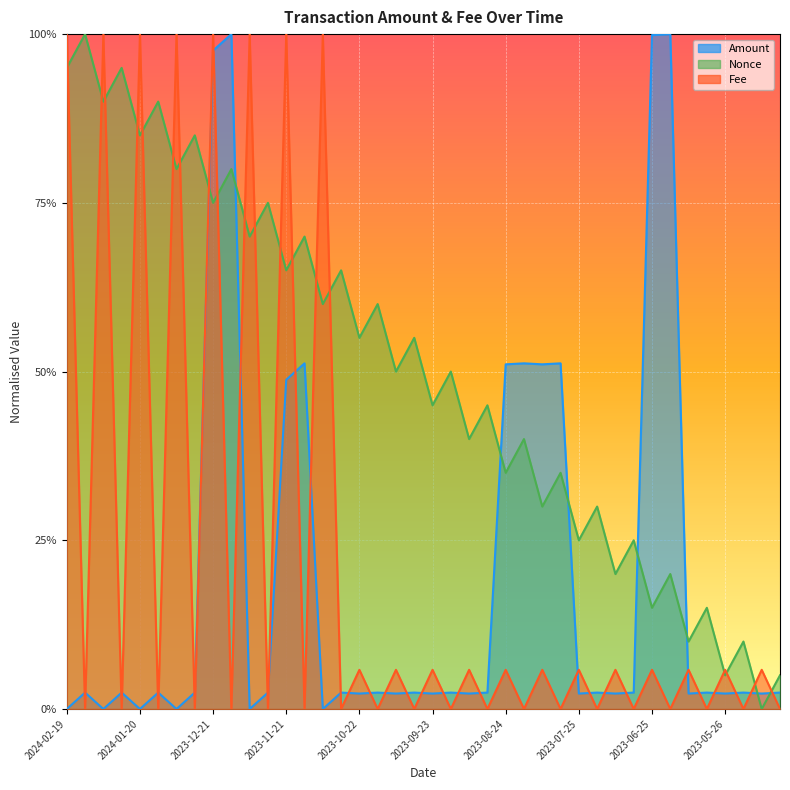

Reading left to right, what are all the values shown in this chart?

Amount: 0.0	0.0	0.0	0.0	0.0	0.0	0.0	0.0	1.0	1.0	0.0	0.0	0.5	0.5	0.0	0.0	0.0	0.0	0.0	0.0	0.0	0.0	0.0	0.0	0.5	0.5	0.5	0.5	0.0	0.0	0.0	0.0	1.0	1.0	0.0	0.0	0.0	0.0	0.0	0.0
Fee: 1.0	0.0	1.0	0.0	1.0	0.0	1.0	0.0	1.0	0.0	1.0	0.0	1.0	0.0	1.0	0.0	0.1	0.0	0.1	0.0	0.1	0.0	0.1	0.0	0.1	0.0	0.1	0.0	0.1	0.0	0.1	0.0	0.1	0.0	0.1	0.0	0.1	0.0	0.1	0.0
Nonce: 0.9	1.0	0.9	0.9	0.8	0.9	0.8	0.8	0.8	0.8	0.7	0.8	0.7	0.7	0.6	0.7	0.6	0.6	0.5	0.6	0.5	0.5	0.4	0.5	0.3	0.4	0.3	0.3	0.2	0.3	0.2	0.2	0.1	0.2	0.1	0.1	0.1	0.1	0.0	0.1